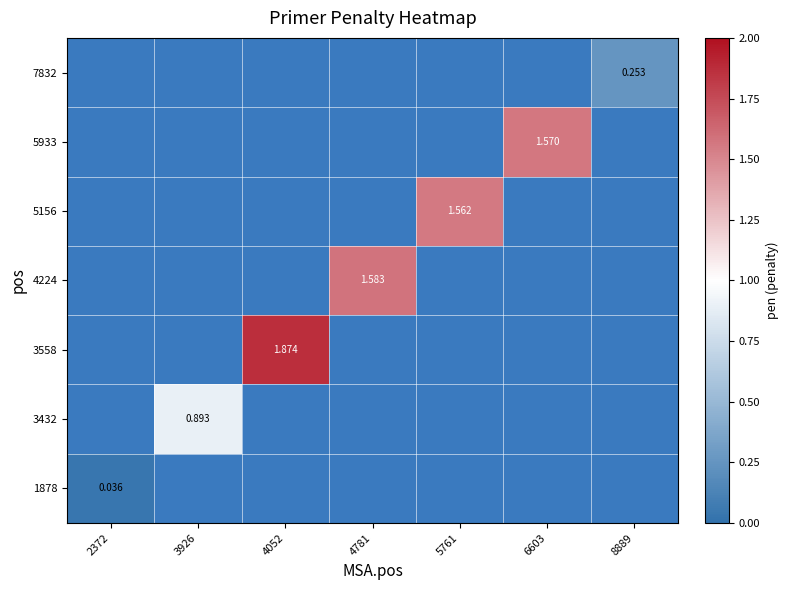

How many data points does each series have?

7